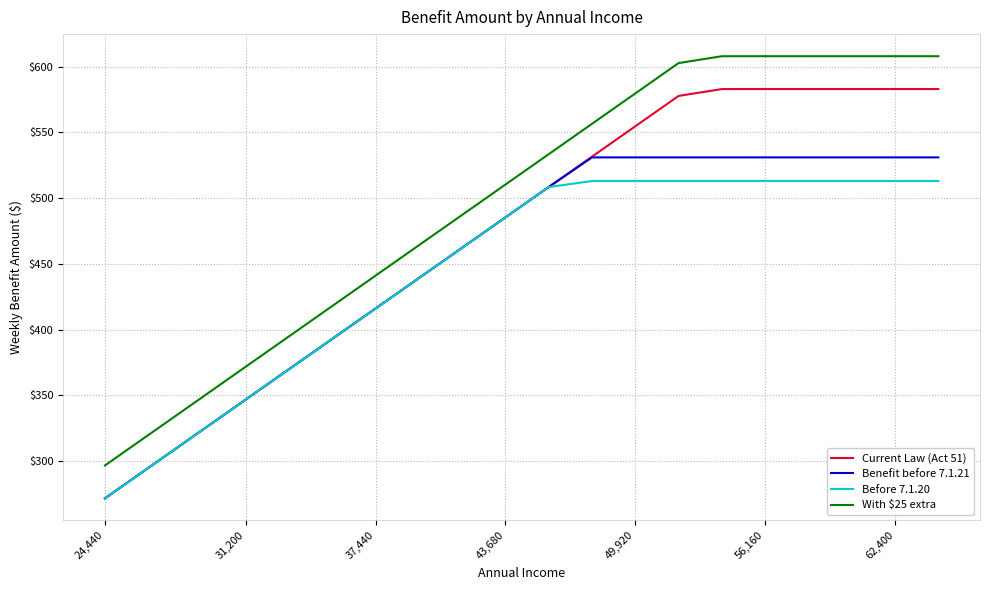

List the series in order of their peak value, highest first.

With $25 extra, Current Law (Act 51), Benefit before 7.1.21, Before 7.1.20